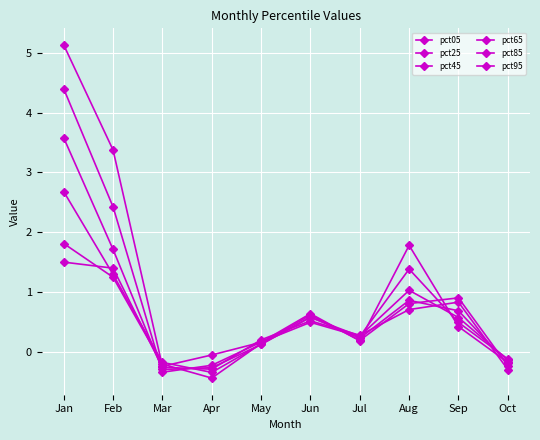

List the labels in order of pct95 value, smallest first.

Oct, Apr, Mar, May, Jul, Jun, Aug, Sep, Feb, Jan